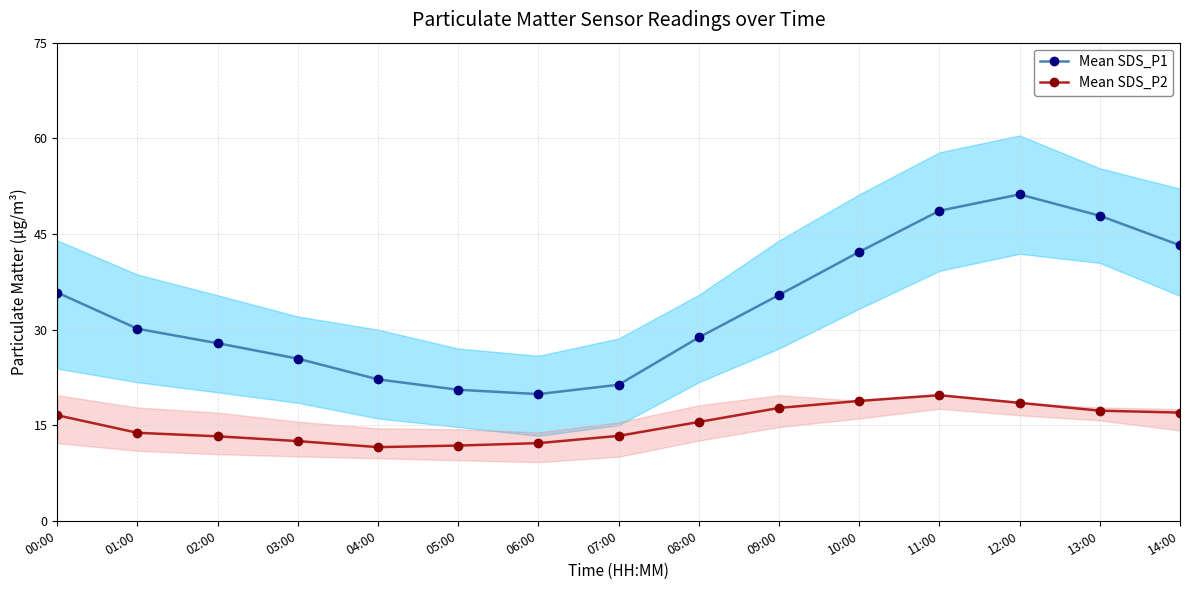

How many distinct data groups are displayed?

2